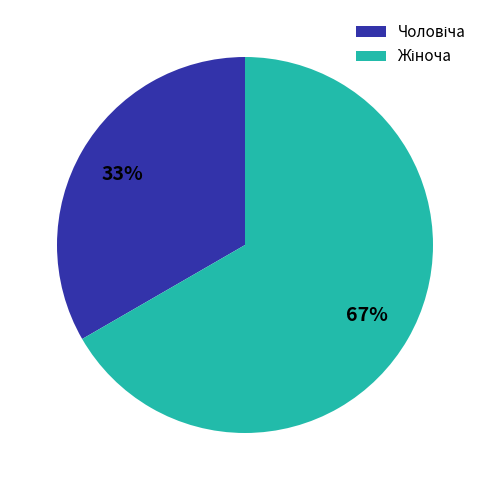

How many slices are in this pie chart?

2